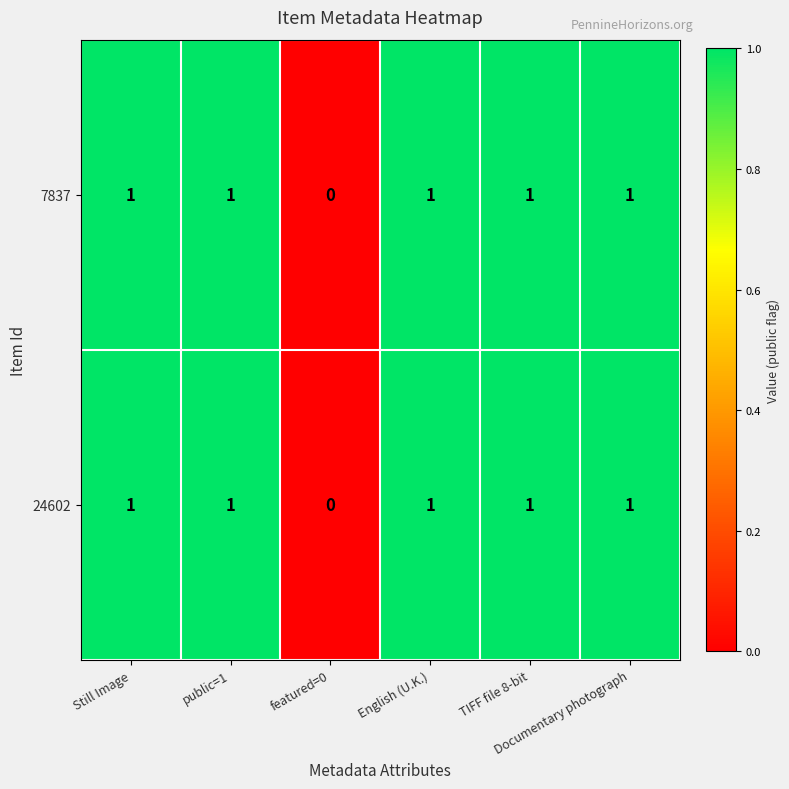

How many 24602 values are between 1 and 2?

5